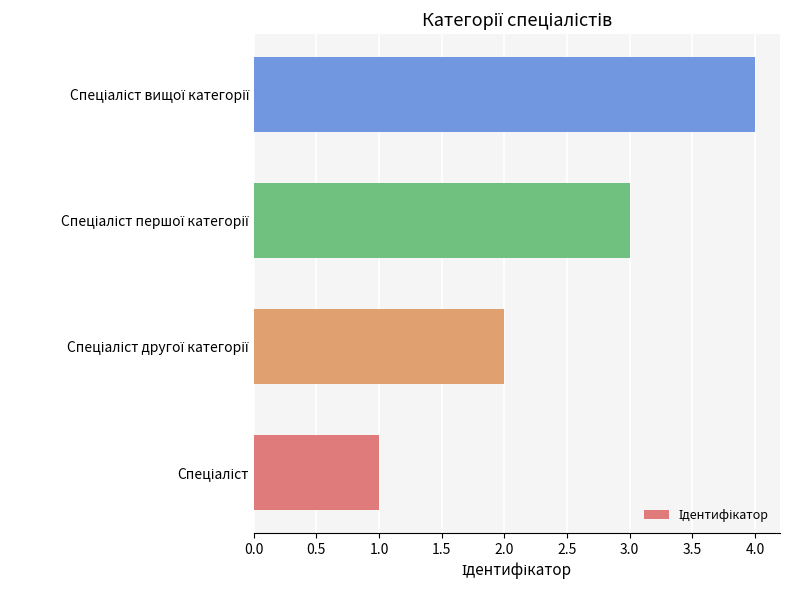

How many bars are there in total?

4